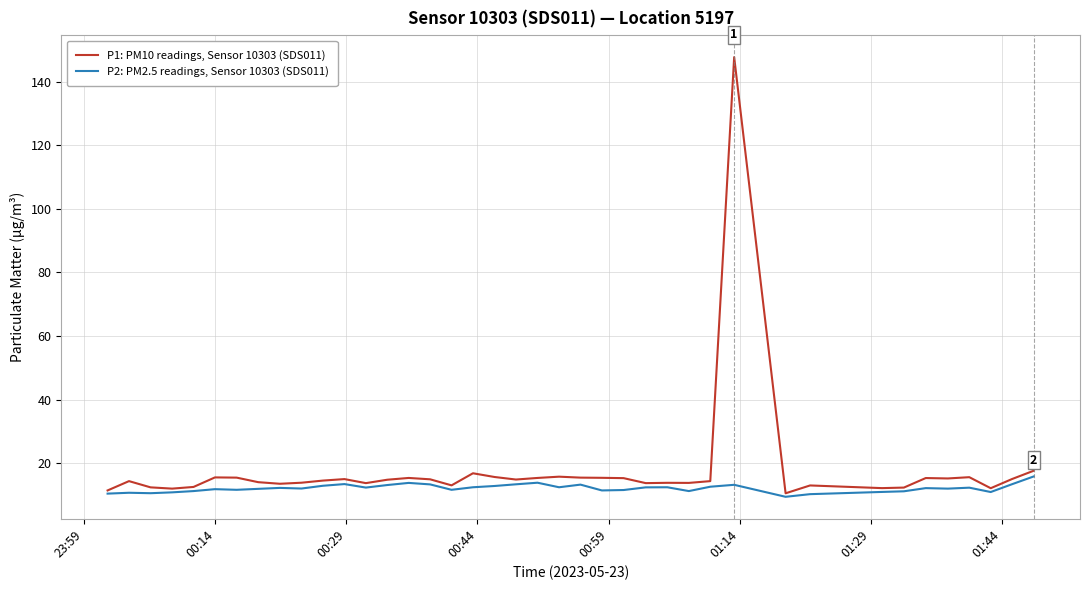

Rank the series by their maximum value, from highest to lowest.

P1: PM10 readings, Sensor 10303 (SDS011), P2: PM2.5 readings, Sensor 10303 (SDS011)